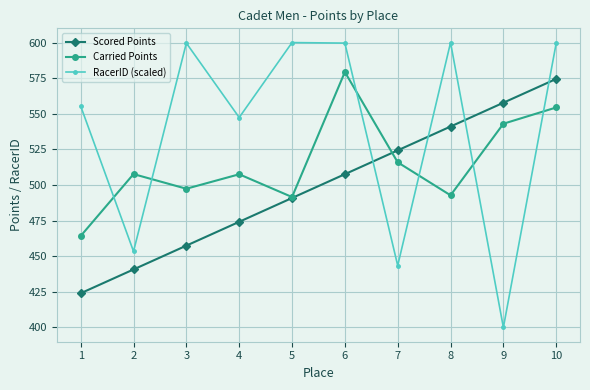

Is this an area chart (filled region under the line)?

No